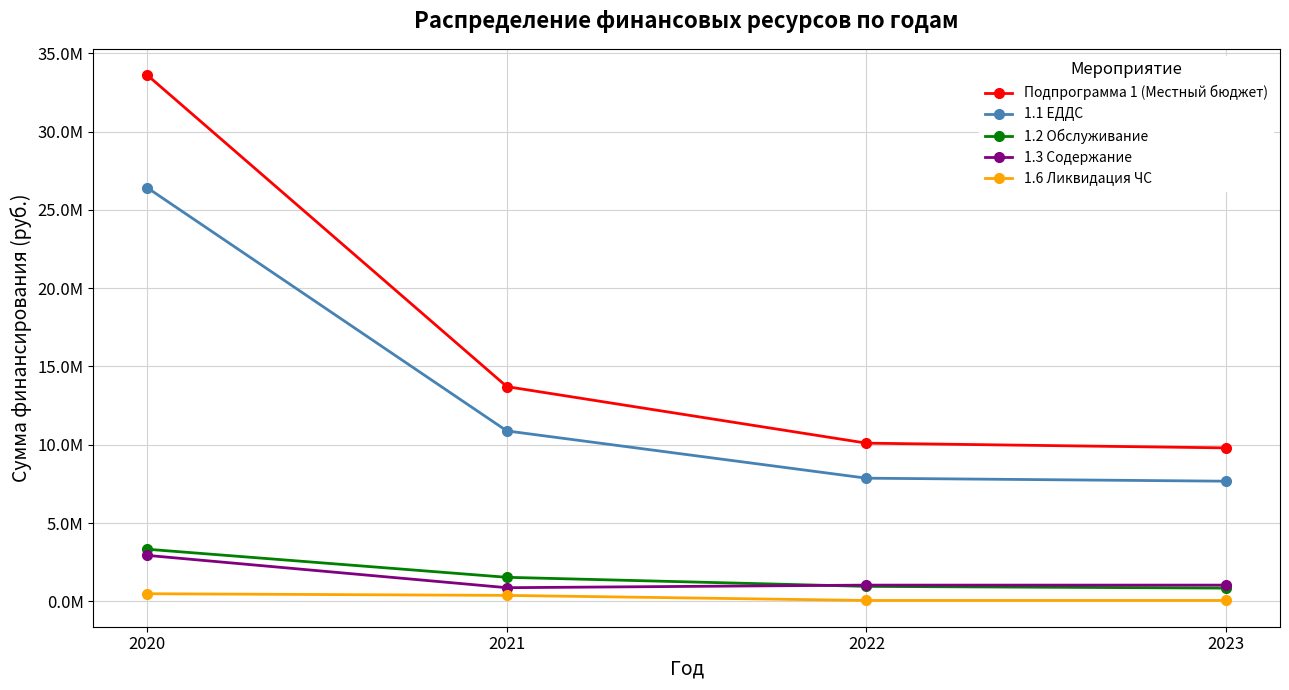

What is the difference between the second highest and minimum values in the Подпрограмма 1 (Местный бюджет) series?

3913772.1